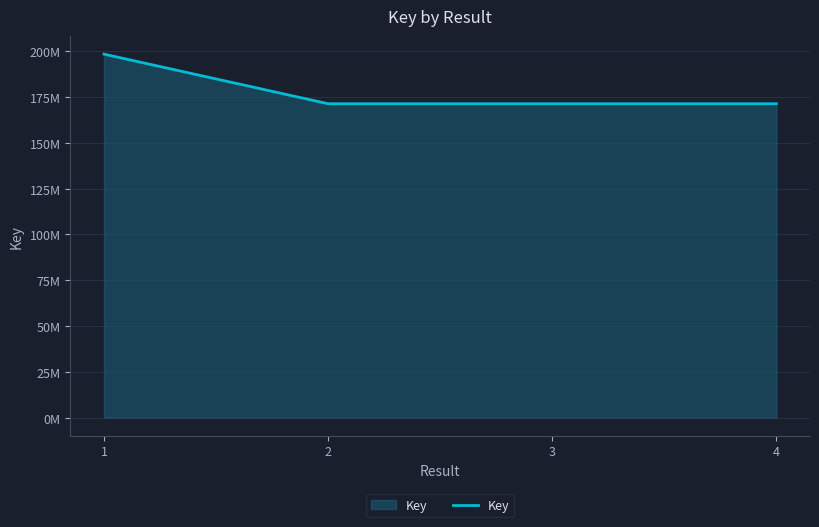

Rank the categories by value from lowest to highest.

2, 4, 3, 1